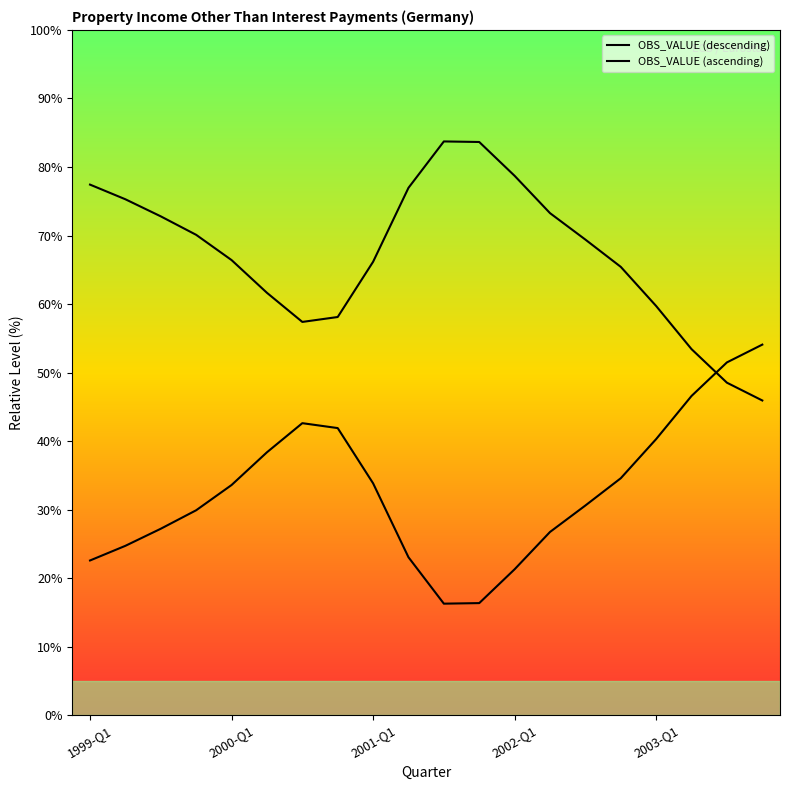

What position from the left is 15?

16